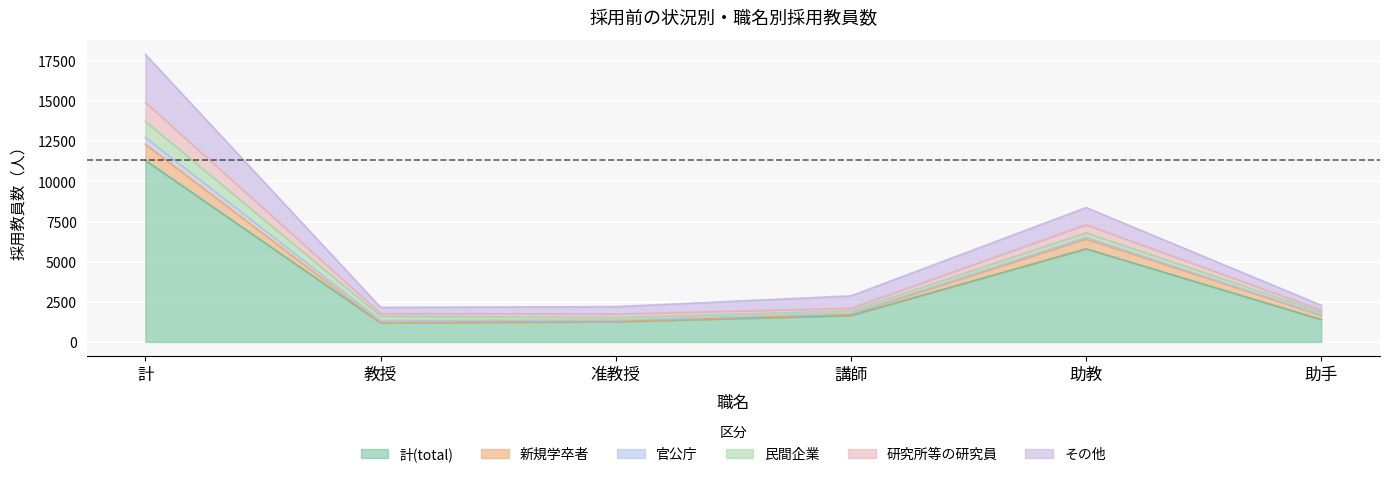

At which category does 官公庁 reach its first local valley?

講師